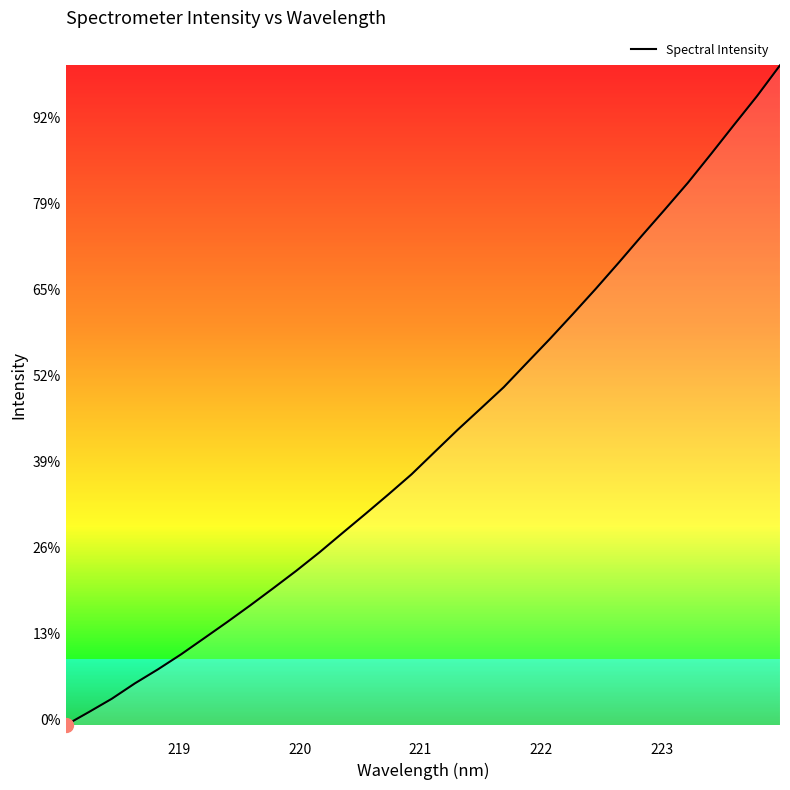

Is this an area chart (filled region under the line)?

Yes